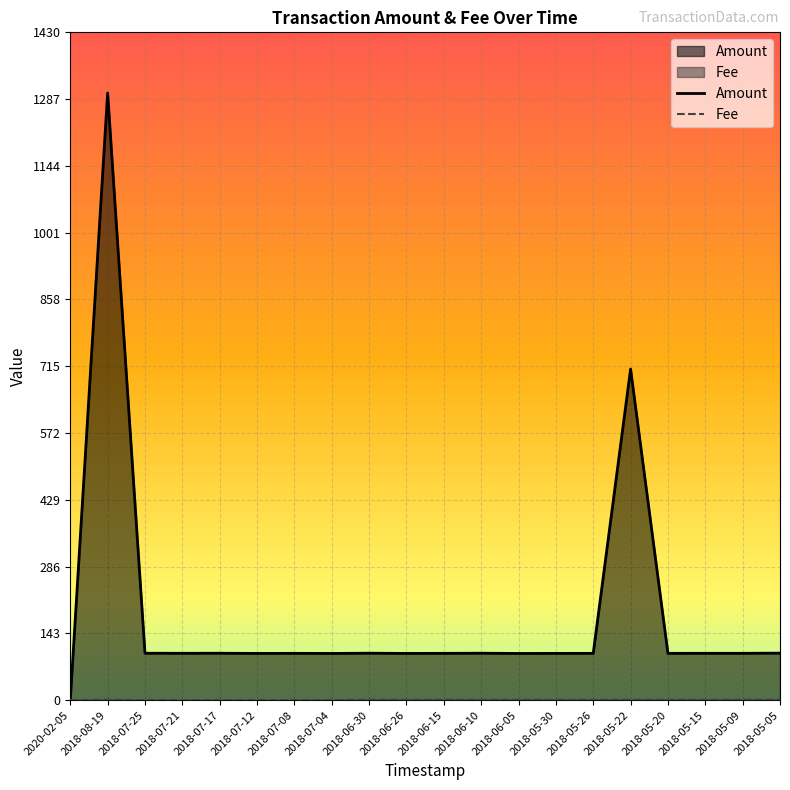

Which series has the widest spread of values?

Amount